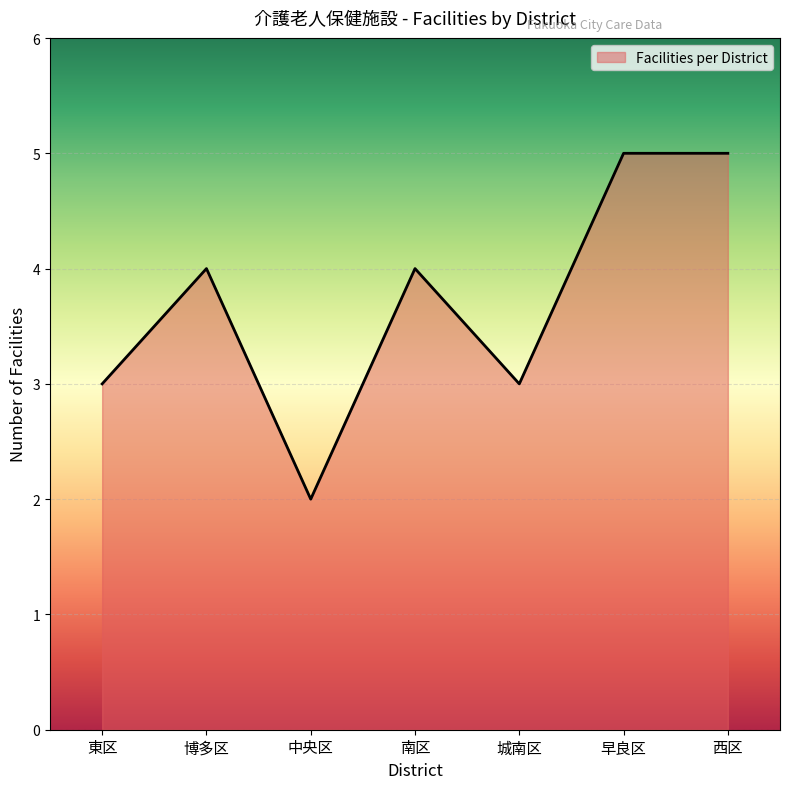

What is the ratio of the value at 早良区 to the value at 東区?

1.7